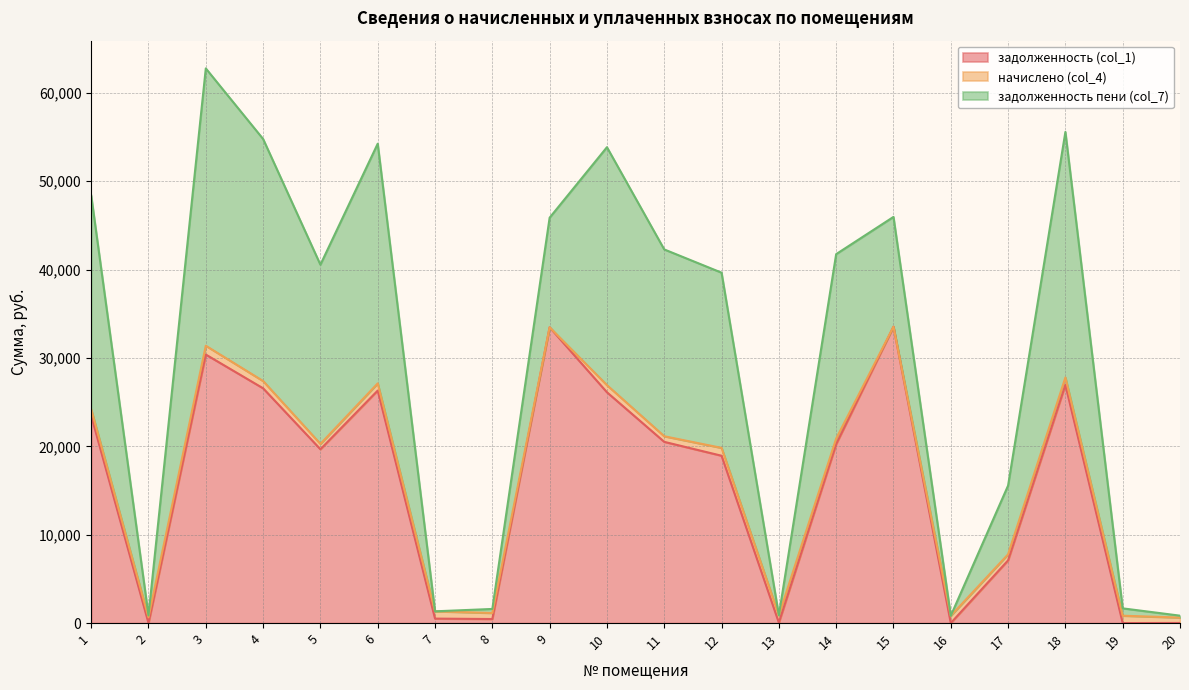

Where is задолженность пени (col_7) nearest to the value 15688?

15